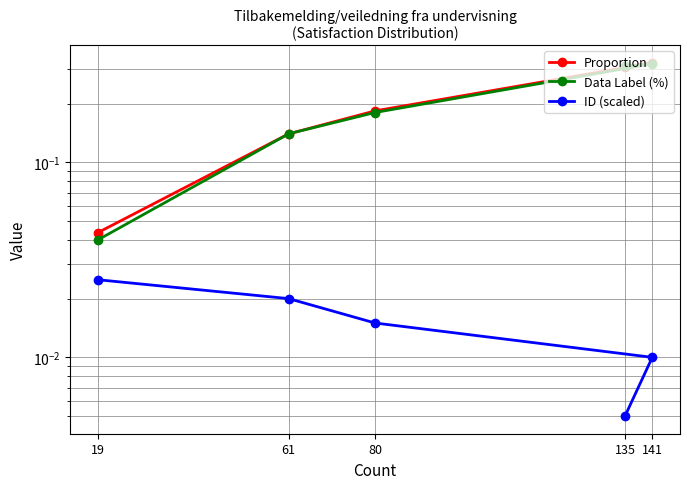

Which series has the largest total across all categories?

Proportion